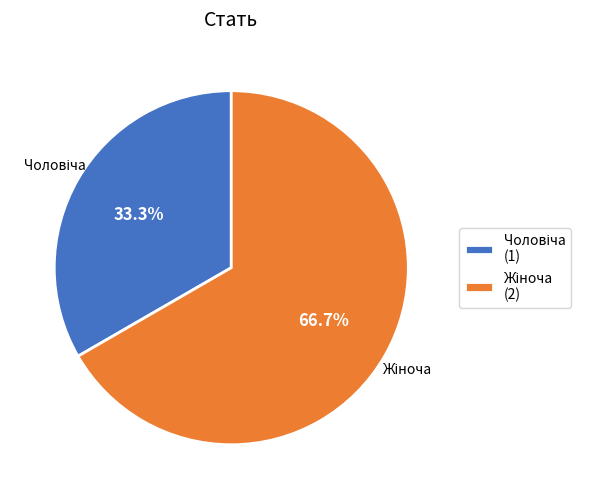

Is there a majority slice in this chart?

Yes